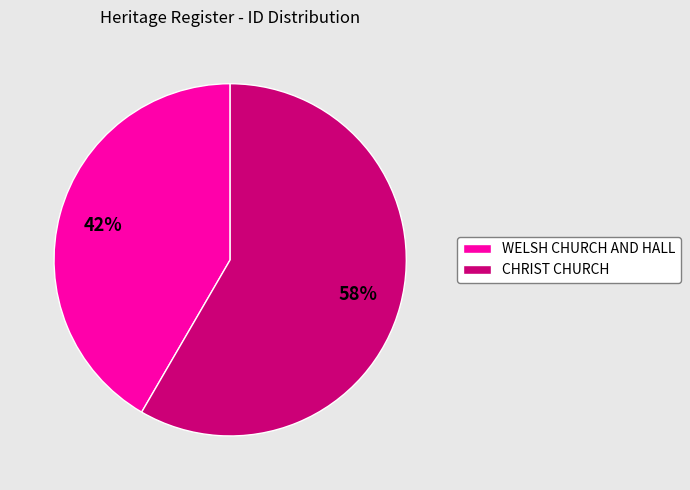

To the nearest percent, what is the combined percentage of CHRIST CHURCH and WELSH CHURCH AND HALL?

100%